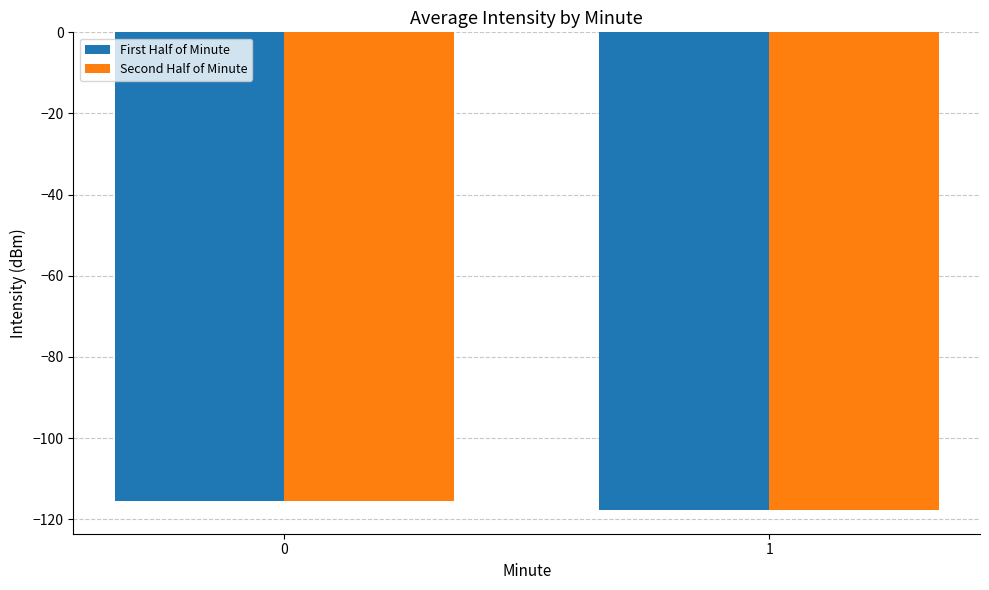

Reading left to right, list all the values displayed in this chart.

First Half of Minute: 0=-115.5	1=-117.7
Second Half of Minute: 0=-115.5	1=-117.7